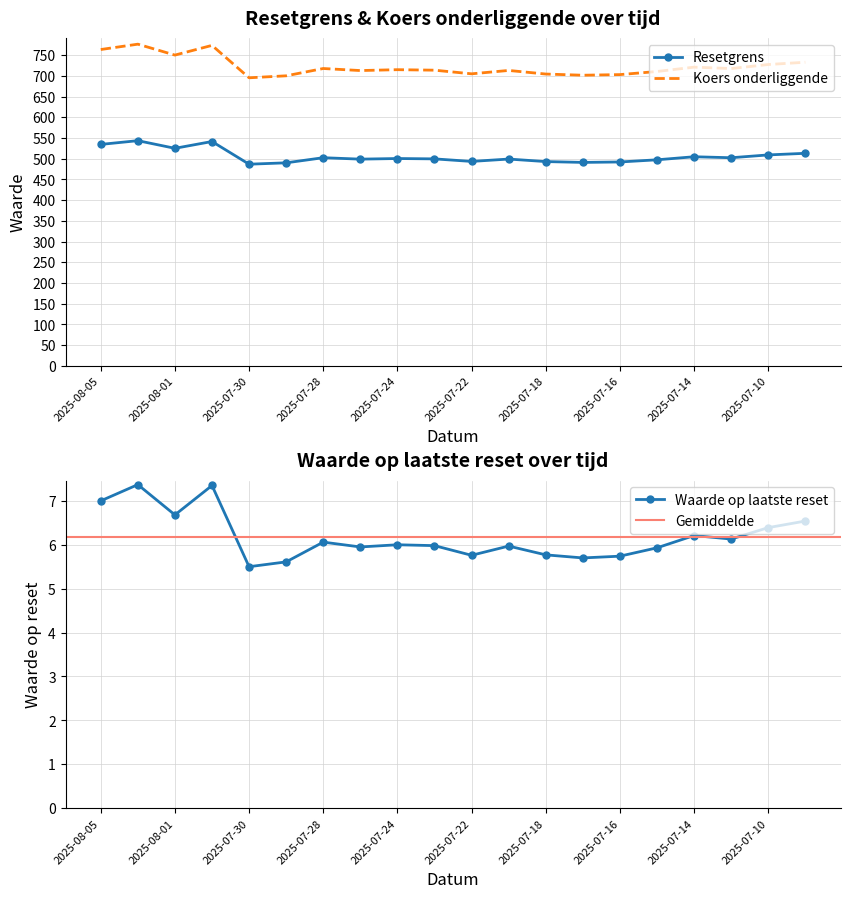

At how many categories does at least one series exceed 325?

20